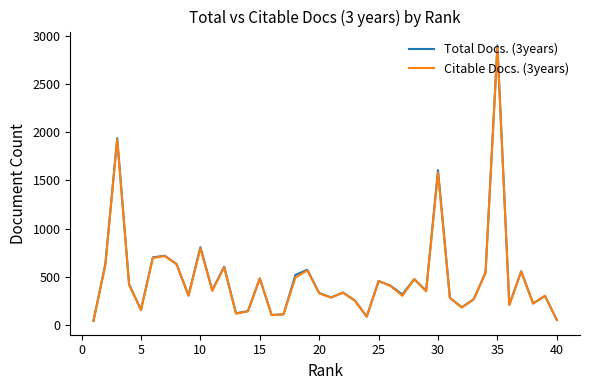

Which series has the largest range (max minus min)?

Total Docs. (3years)